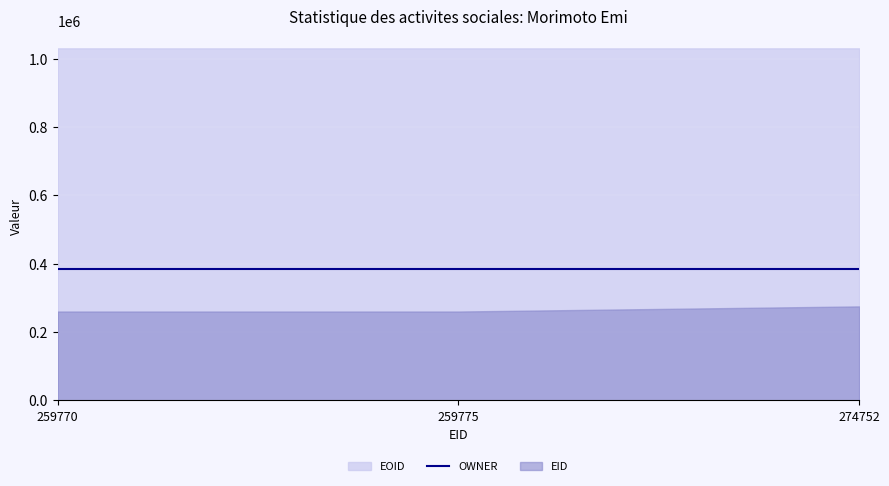

What is the smallest value displayed?

259770